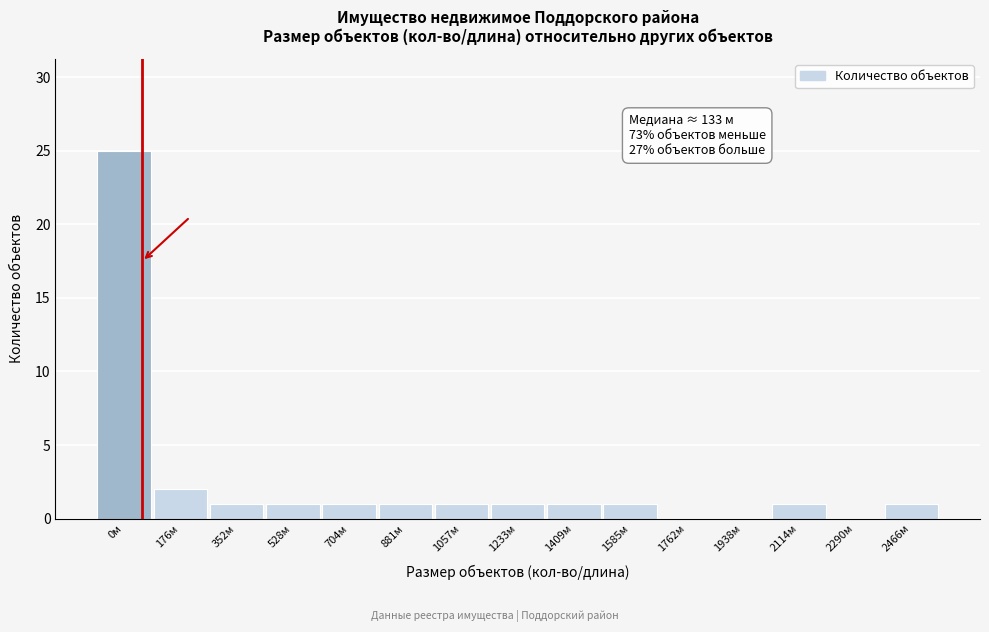

Reading left to right, list all the values displayed in this chart.

0м=25	176м=2	352м=1	528м=1	704м=1	881м=1	1057м=1	1233м=1	1409м=1	1585м=1	1762м=0	1938м=0	2114м=1	2290м=0	2466м=1